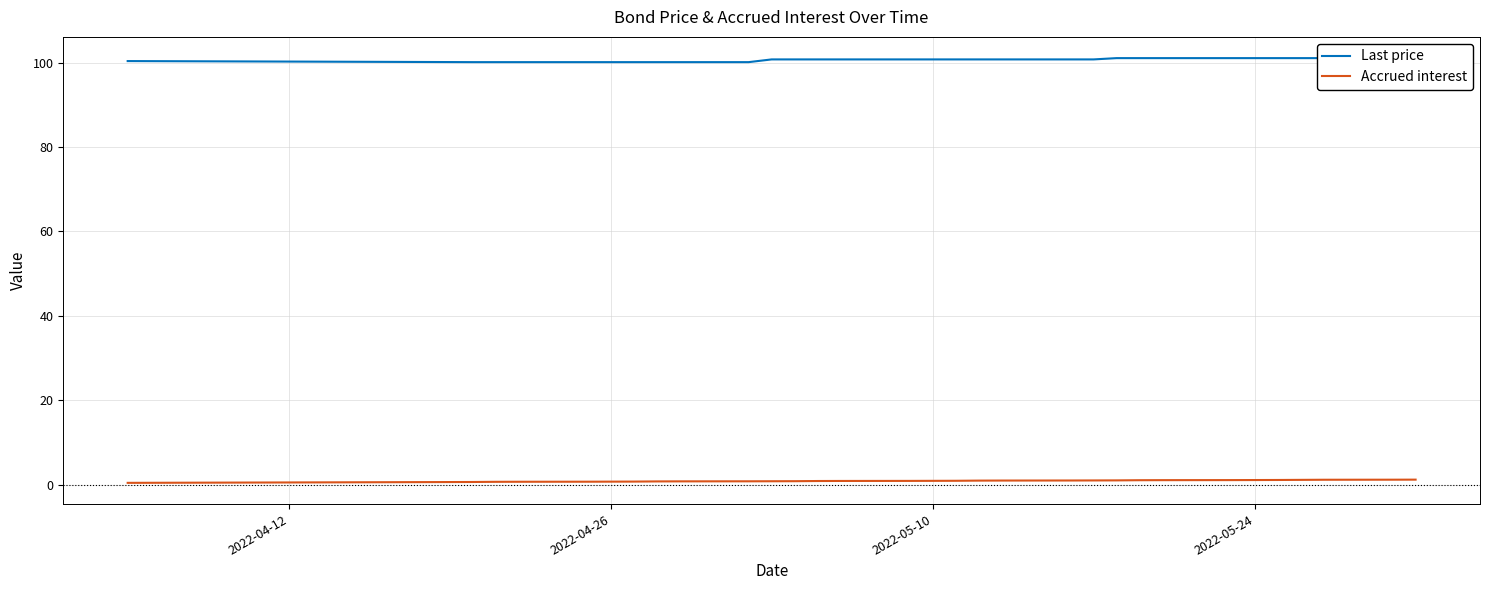

What is the difference between the highest and lowest values at 2022-05-10?

99.8